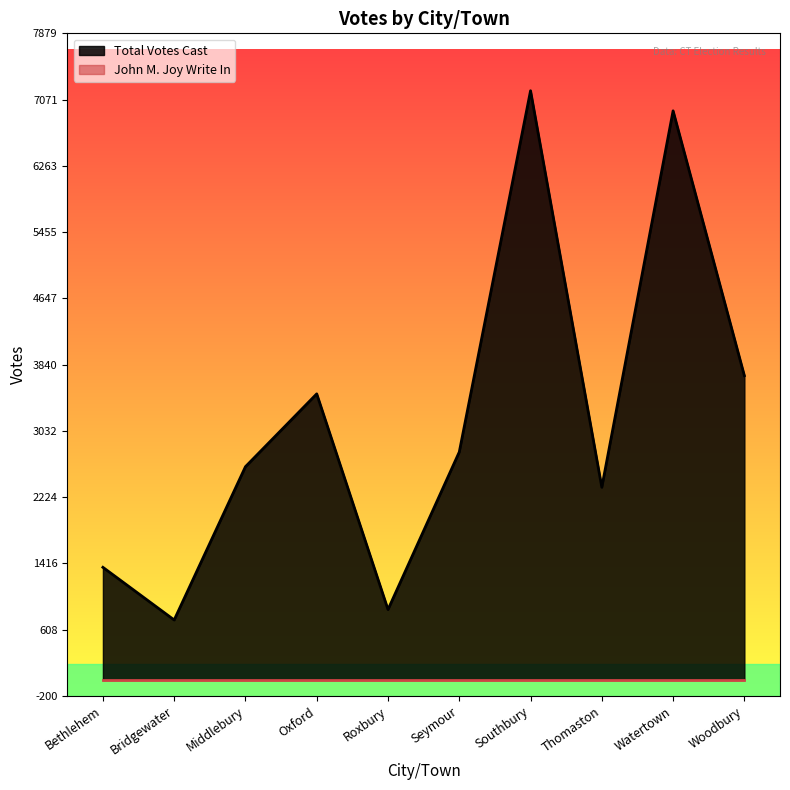

List the labels in order of value, largest first.

Southbury, Watertown, Woodbury, Oxford, Seymour, Middlebury, Thomaston, Bethlehem, Roxbury, Bridgewater